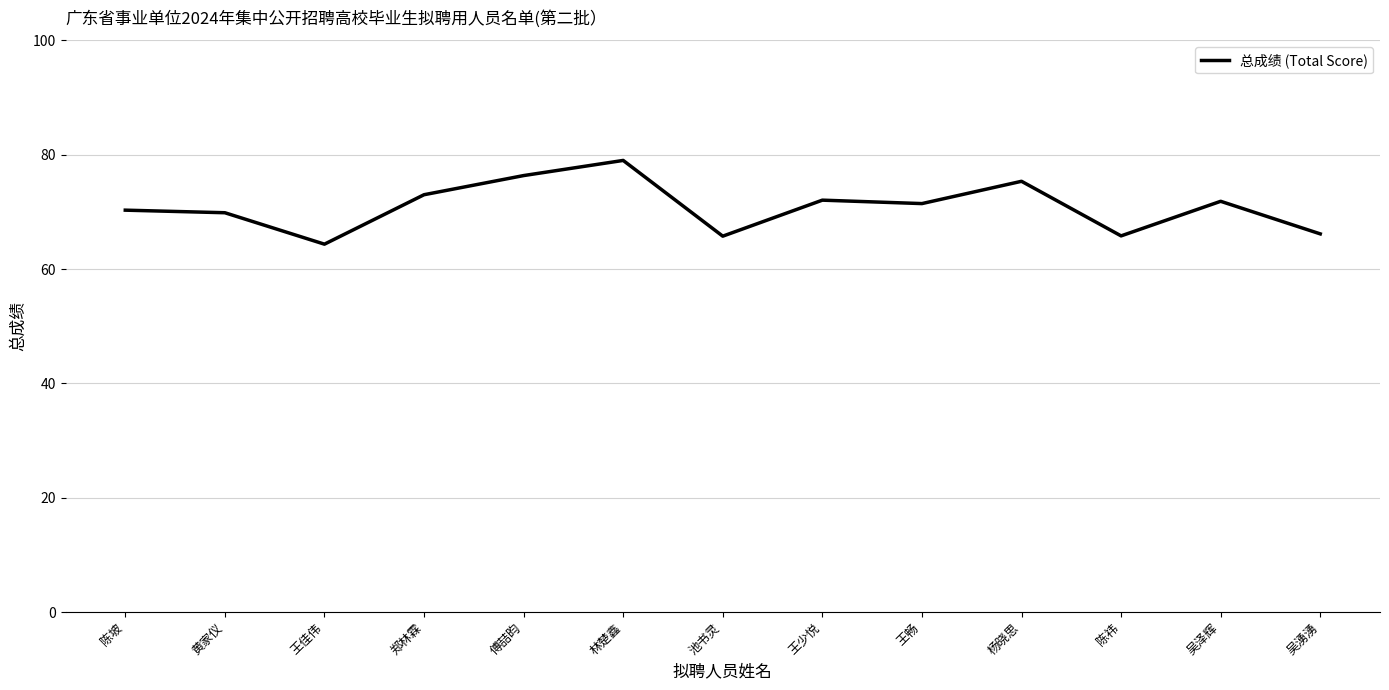

The value at 吴湧湧 is 16.6. True or false?

False